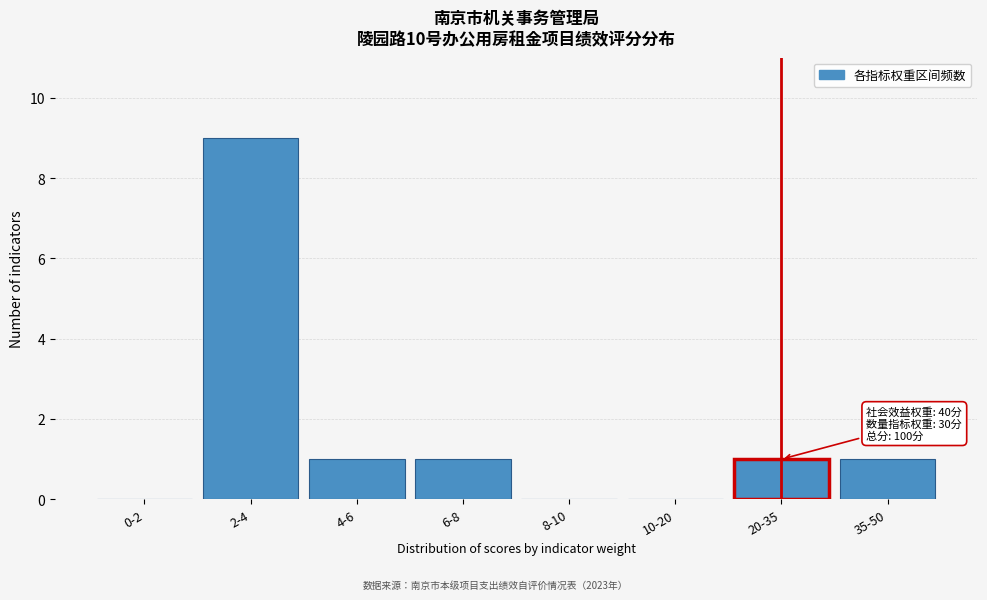

Reading right to left, transcribe all the data shown in this chart.

35-50=1	20-35=1	10-20=0	8-10=0	6-8=1	4-6=1	2-4=9	0-2=0